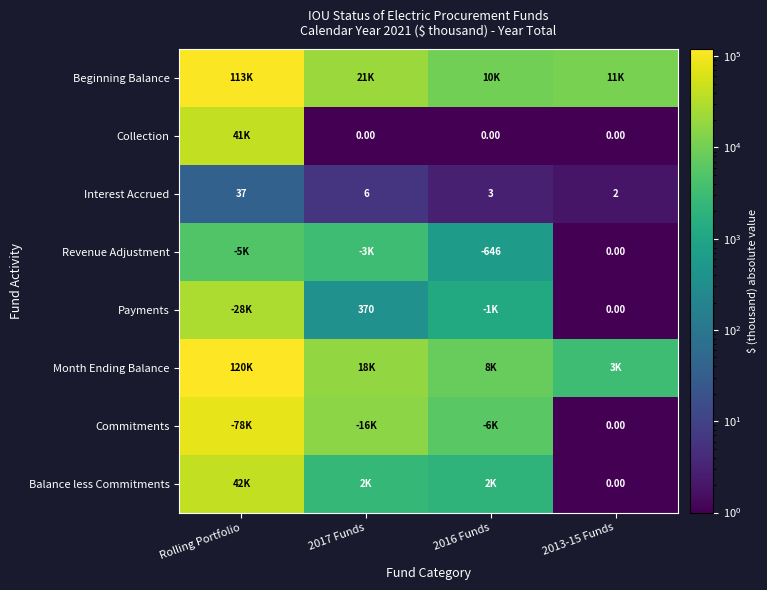

At which label is Beginning Balance closest to 61512?

2017 Funds